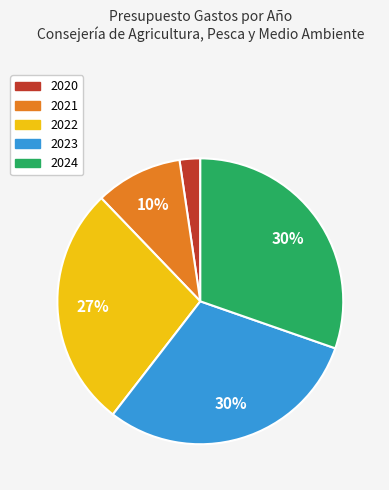

The 2021 slice represents 17% of the pie. True or false?

False